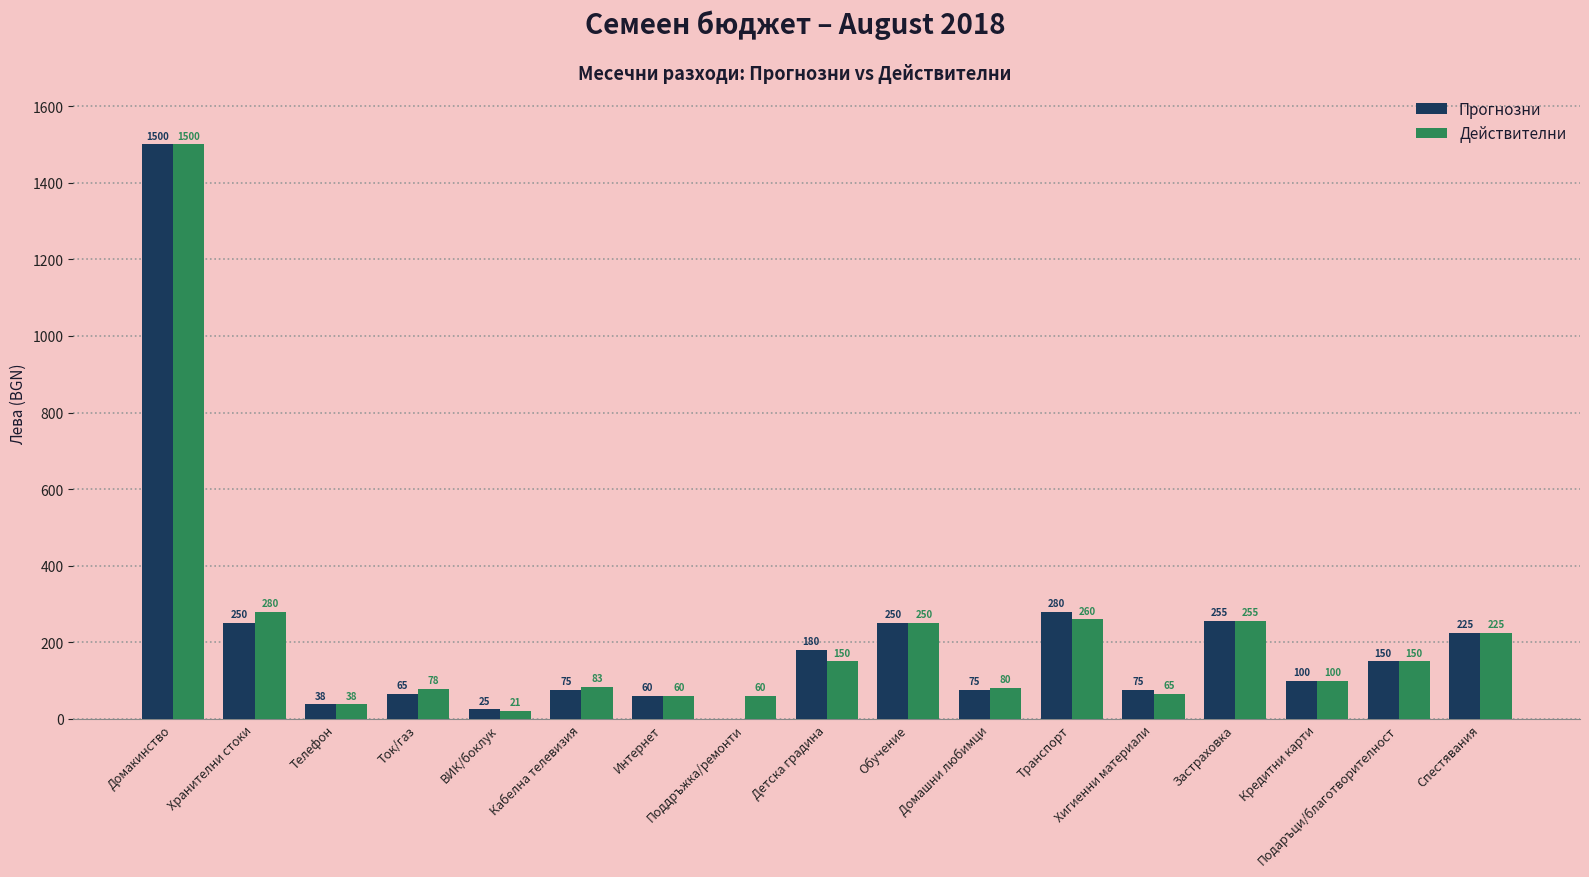

True or false: Прогнозни has a value of 320 at Детска градина.

False